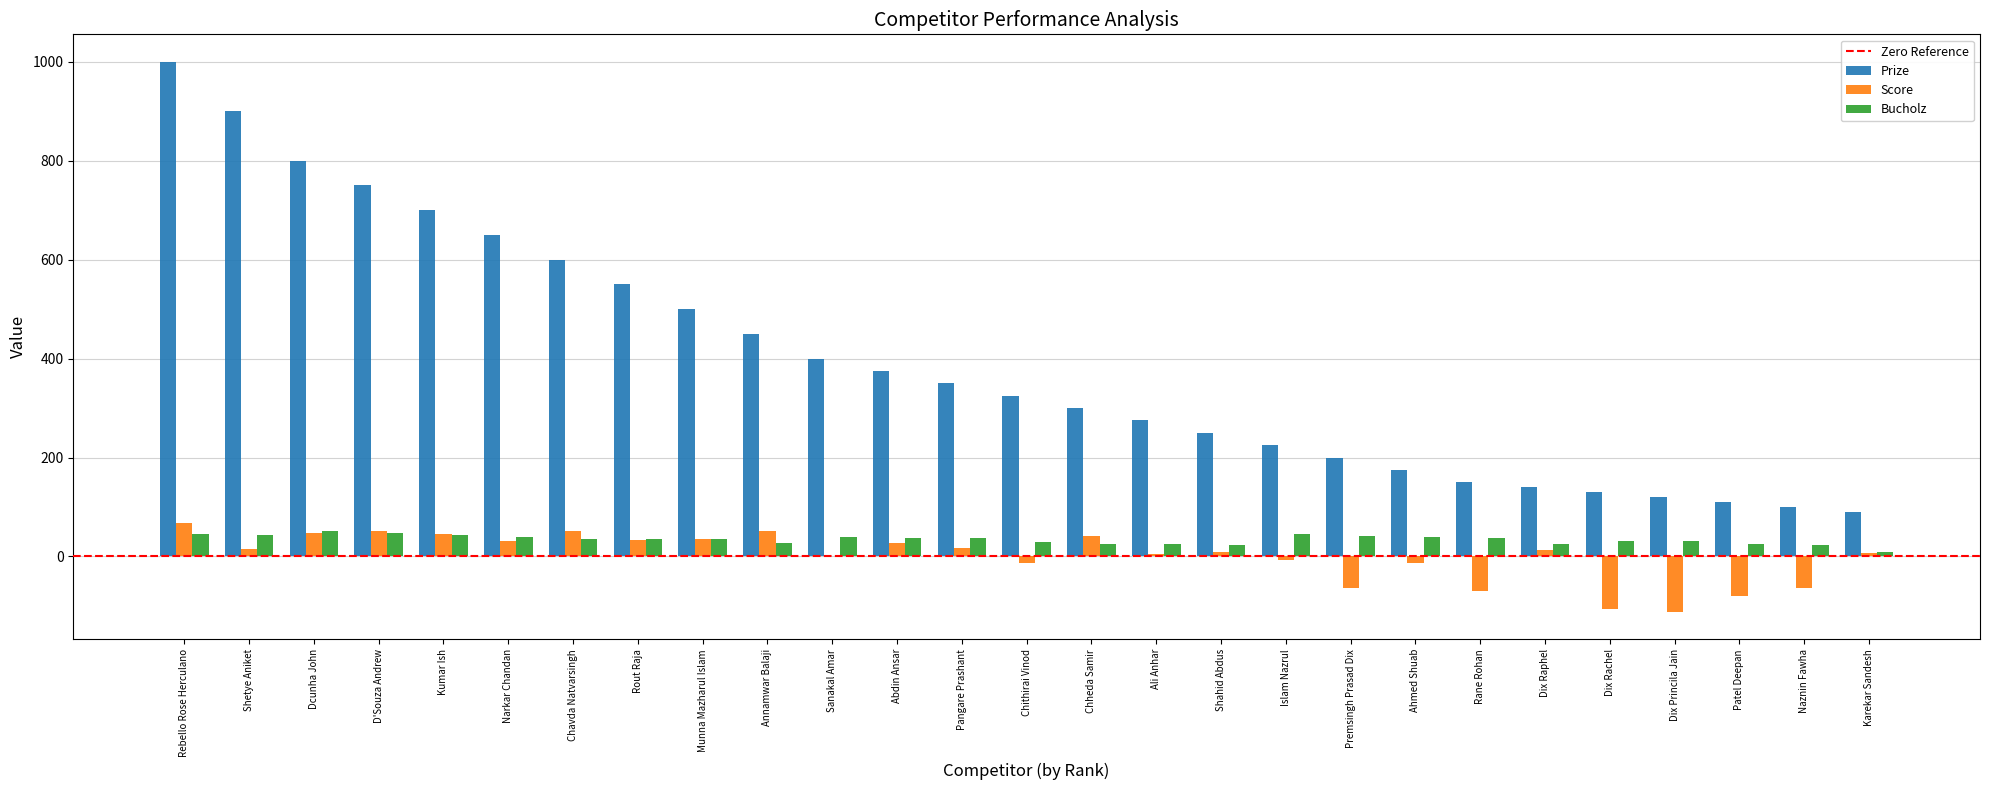

How many distinct data groups are displayed?

3